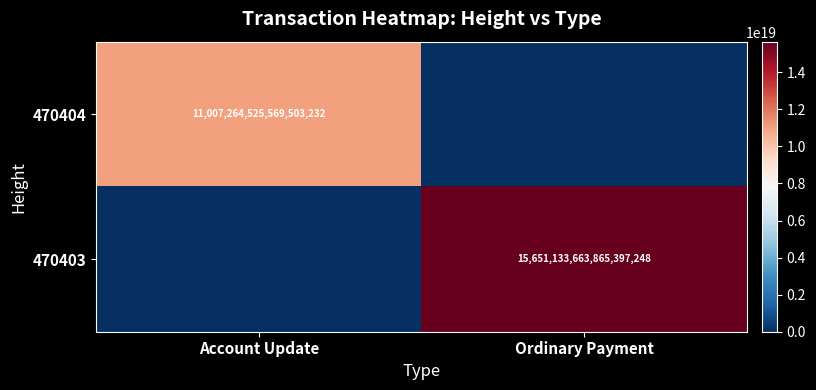

The 470403 series shows 15651133663865397248 at Ordinary Payment. True or false?

True